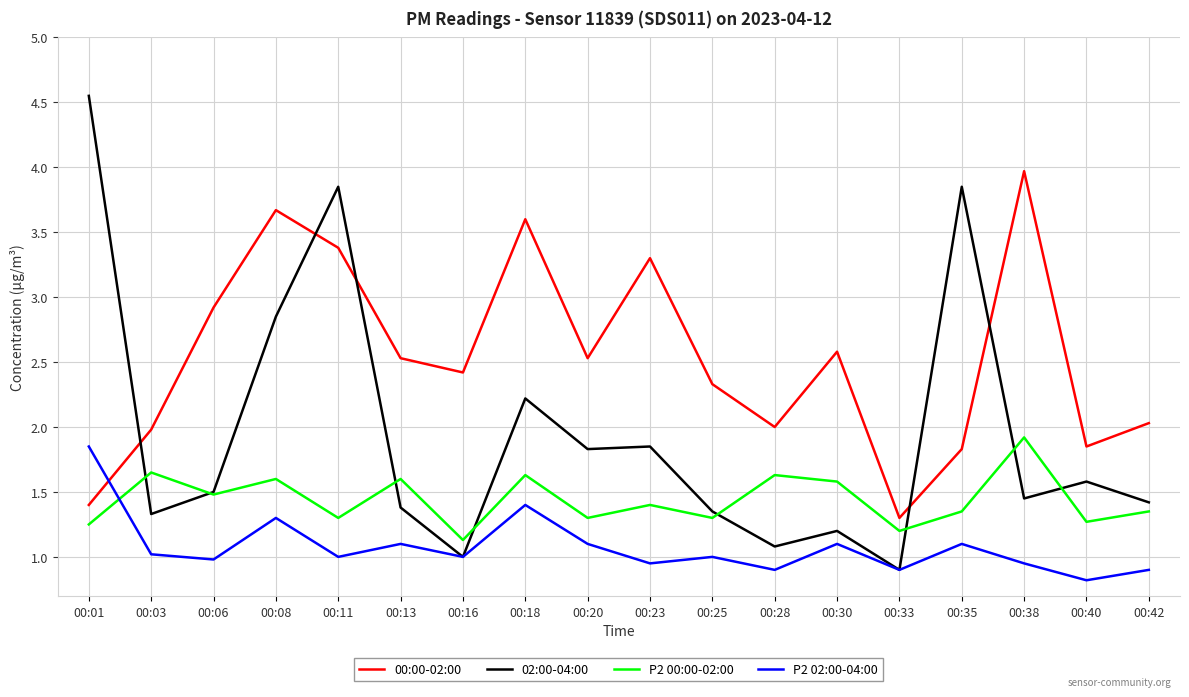

Rank the series by their average value, from lowest to highest.

P2 02:00-04:00, P2 00:00-02:00, 02:00-04:00, 00:00-02:00